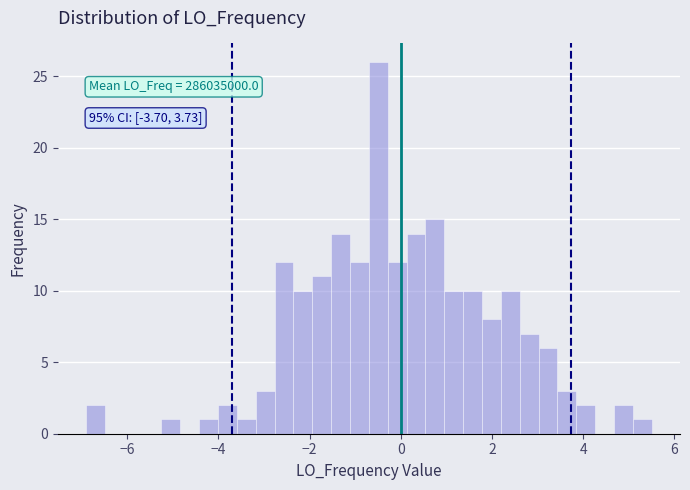

Read against the x-axis, roughly where is the centre of the tallest bar?

-0.4